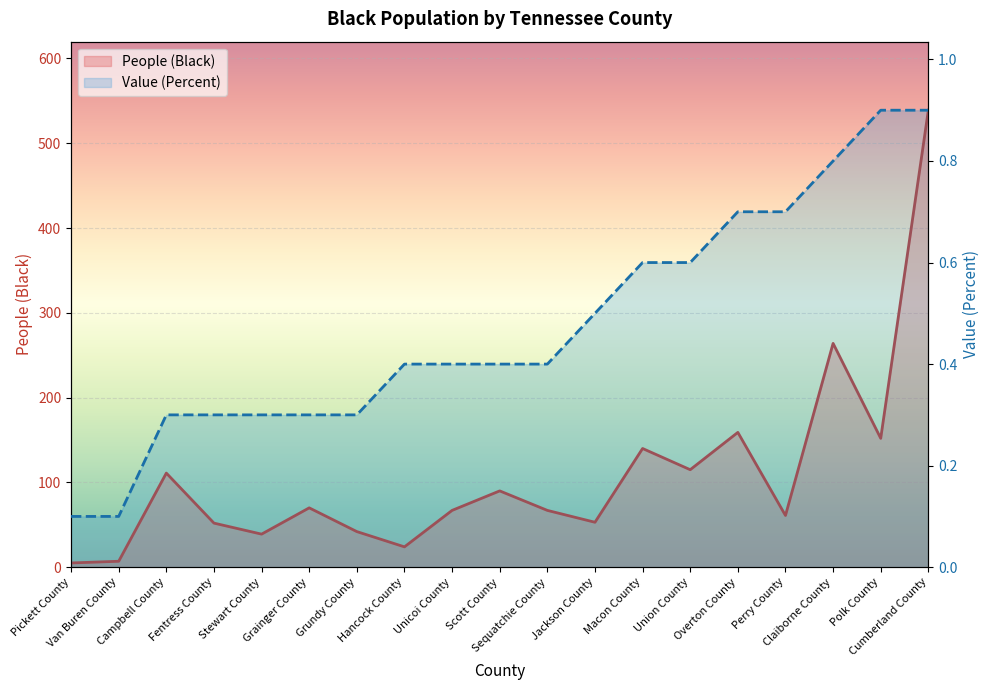

How many data points in People (Black) line are above 67?

9